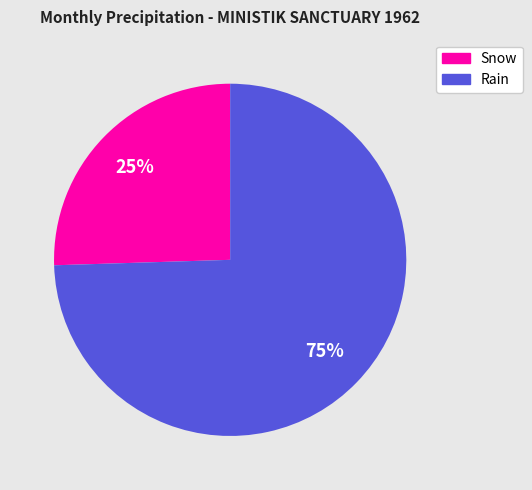

Count the number of slices in the pie.

2